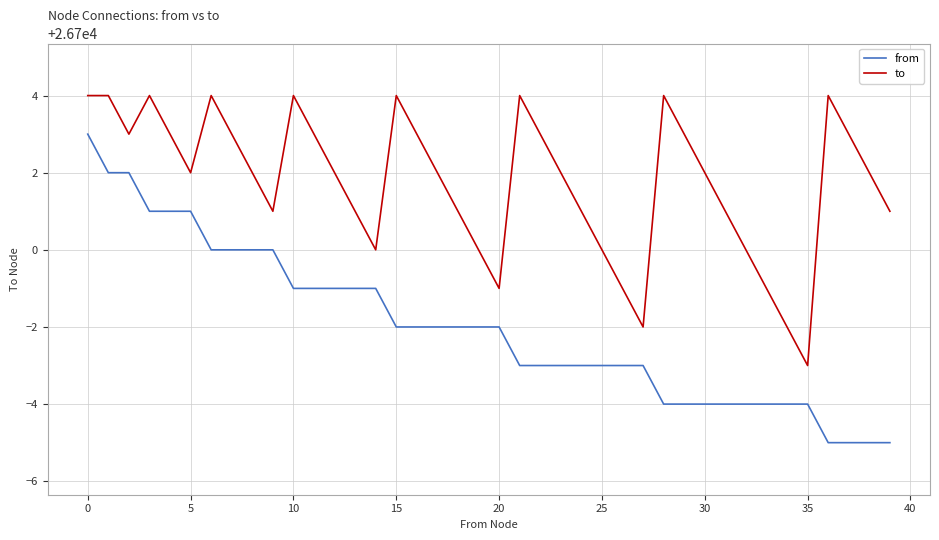

Which series has the largest total across all categories?

to